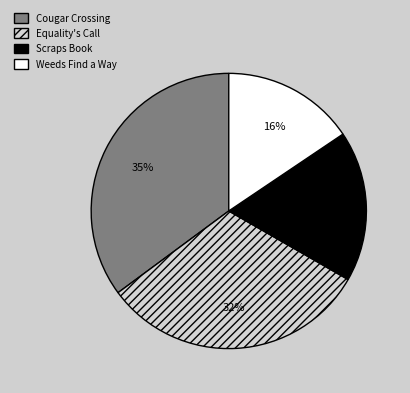

Rank the categories by value from lowest to highest.

Weeds Find a Way, Scraps Book, Equality's Call, Cougar Crossing